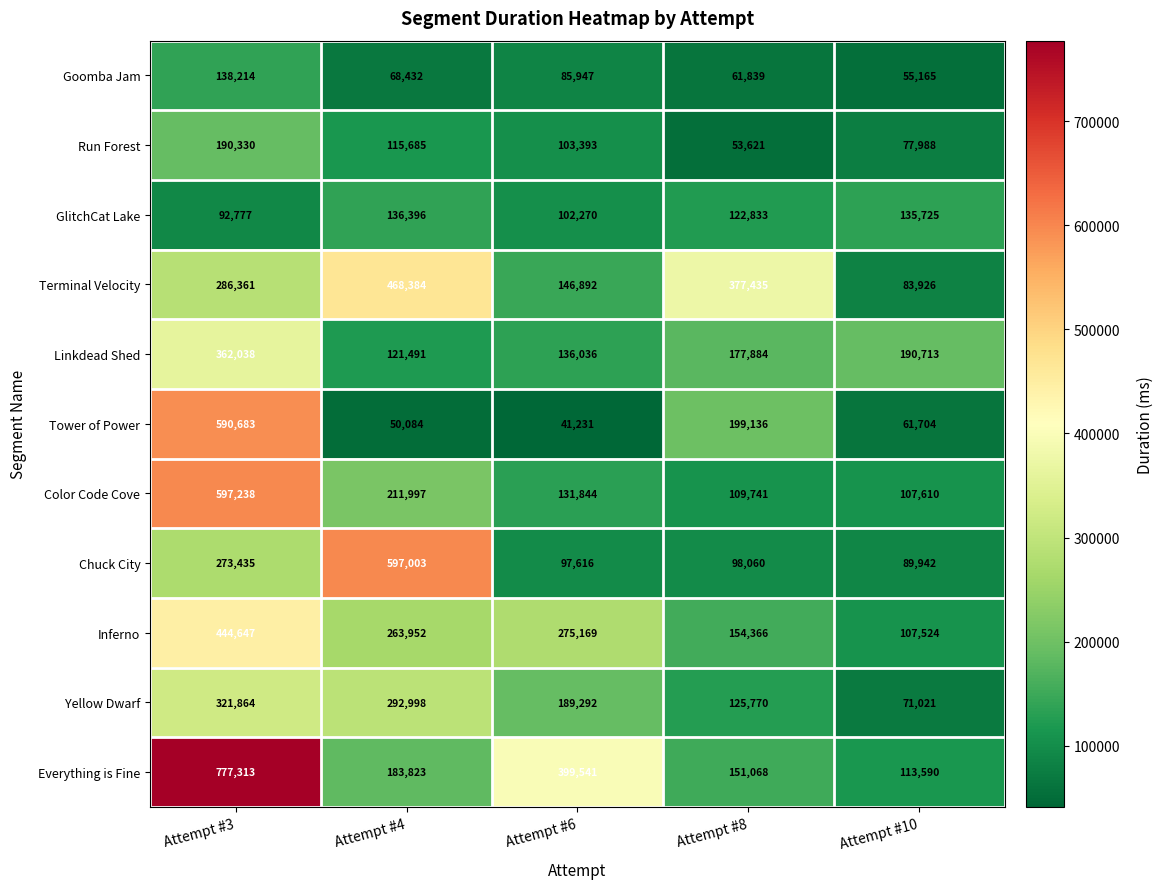

What is the total value across all series at Attempt #8?

1631753